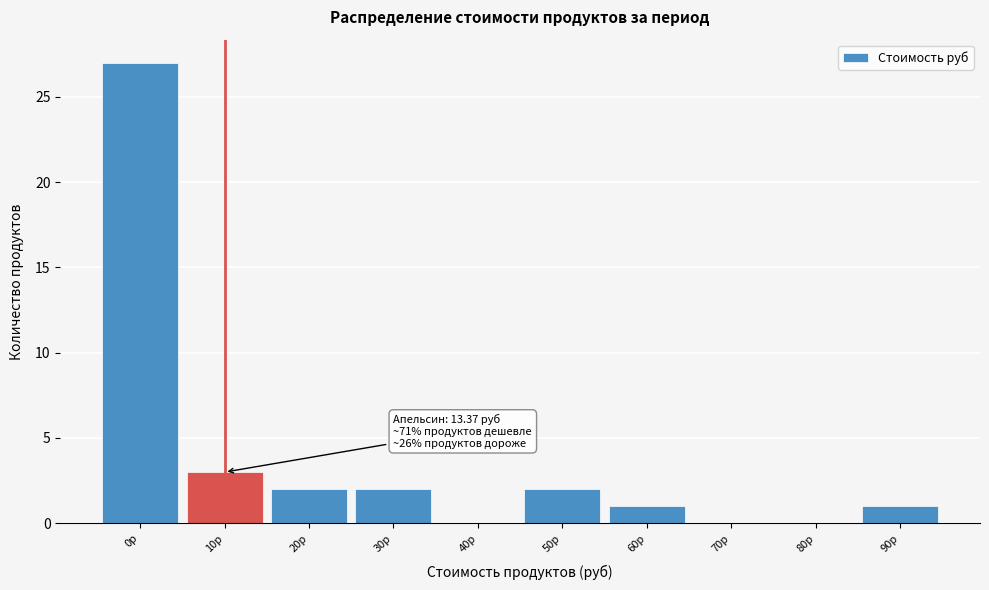

Reading left to right, transcribe all the data shown in this chart.

0р=27	10р=3	20р=2	30р=2	40р=0	50р=2	60р=1	70р=0	80р=0	90р=1